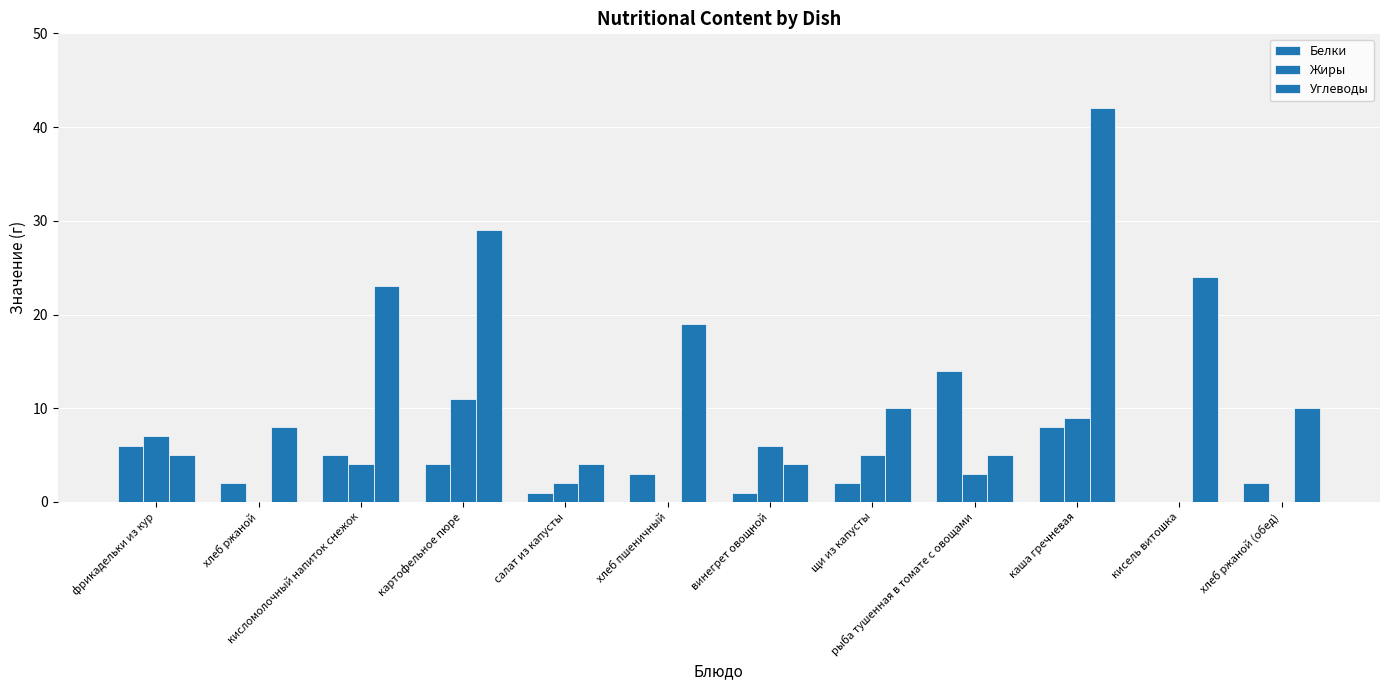

Count the number of data series in this chart.

3